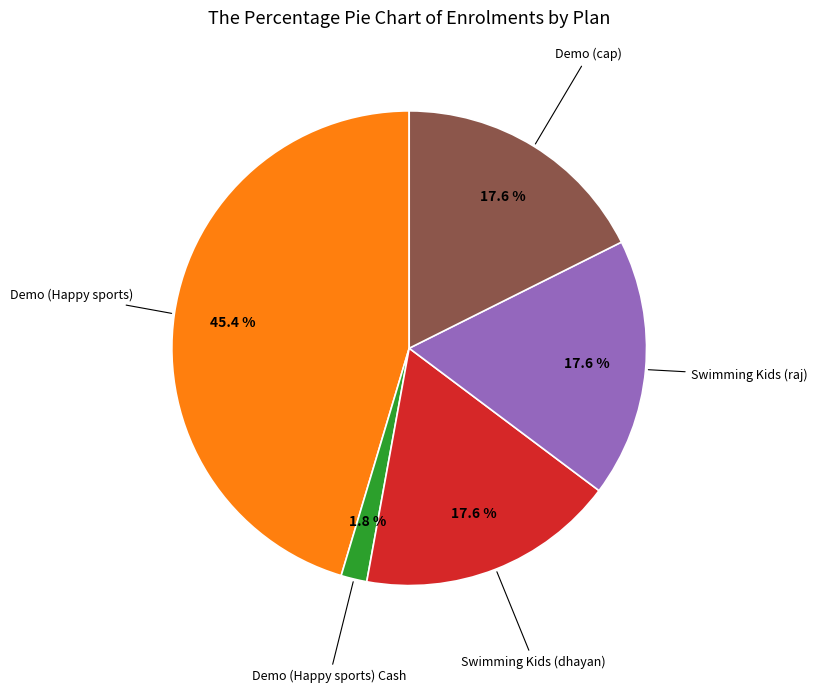

Does any single category account for the majority?

No